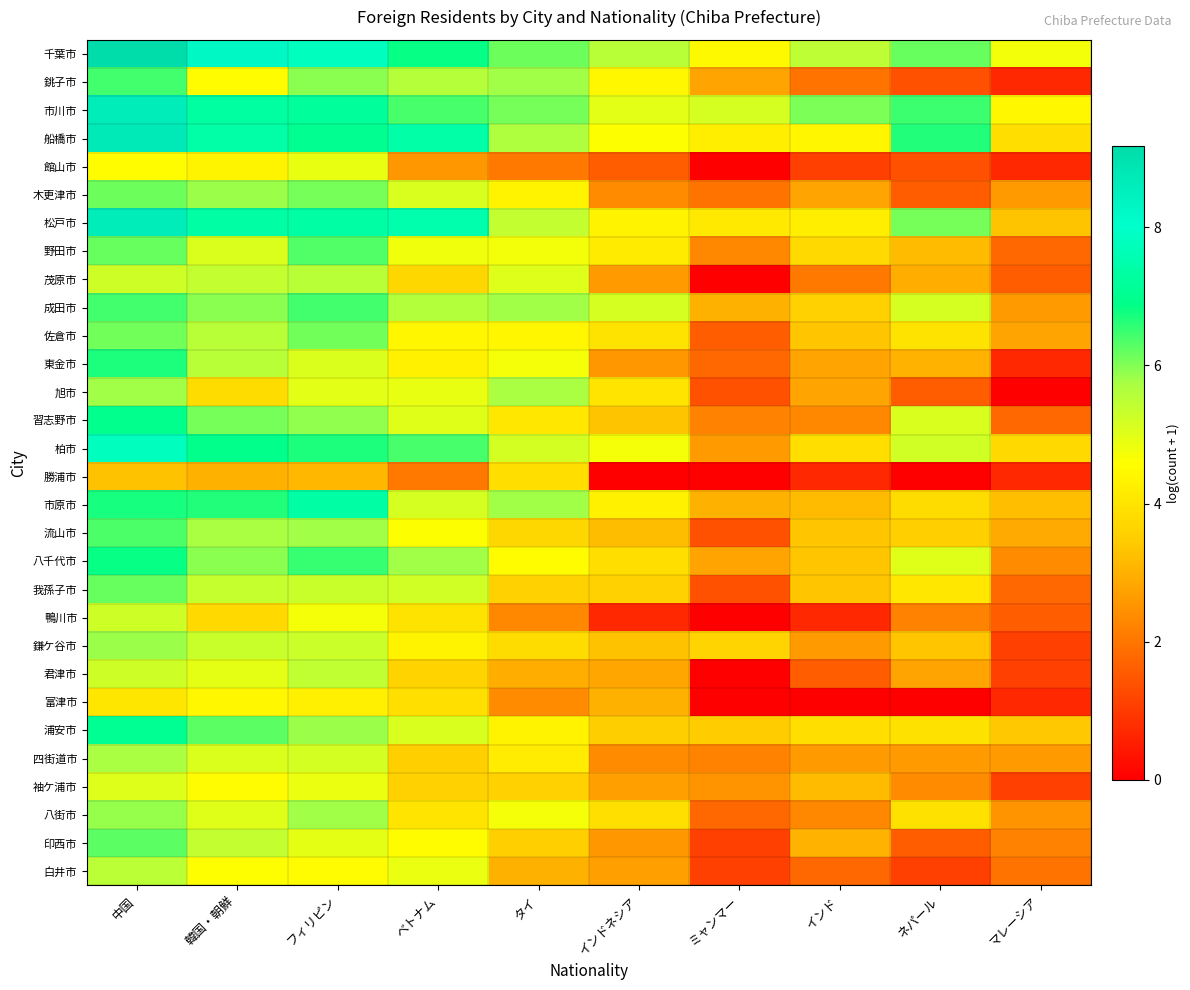

Which has a higher value, タイ or 中国?

中国